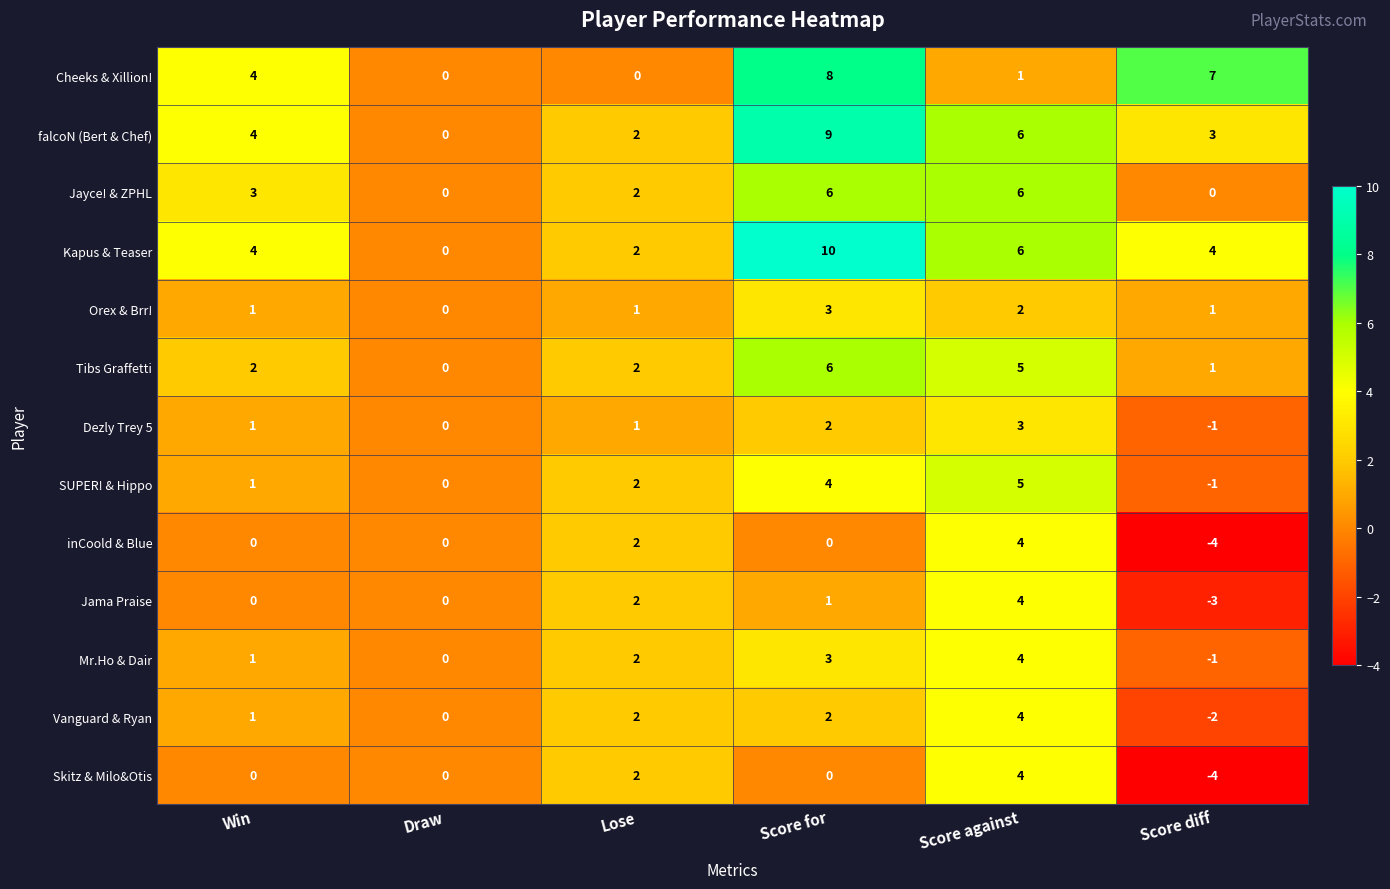

Which series has the largest range (max minus min)?

Kapus & Teaser